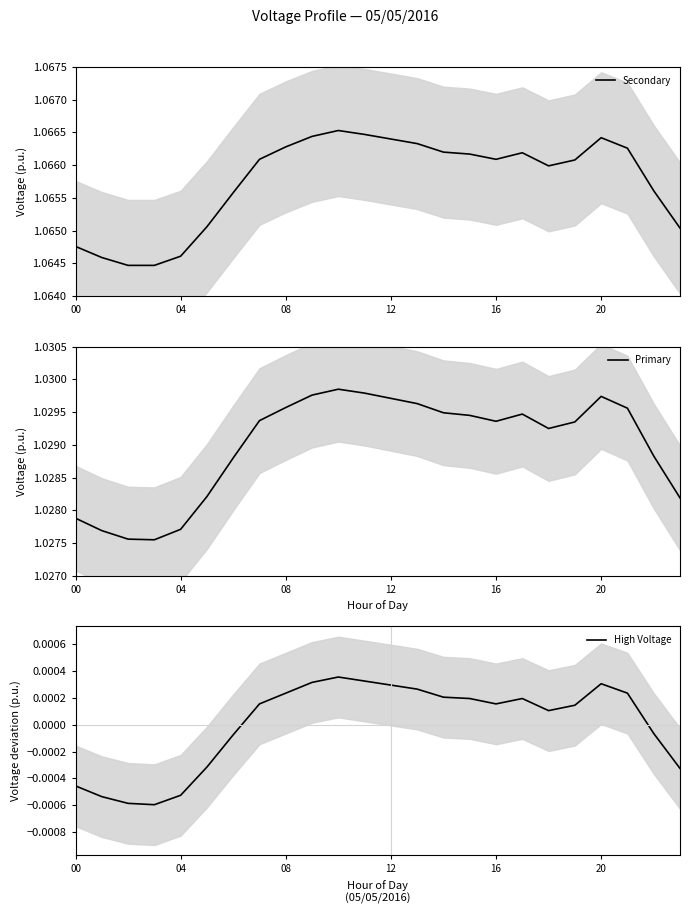

How many categories are shown in the chart?

24